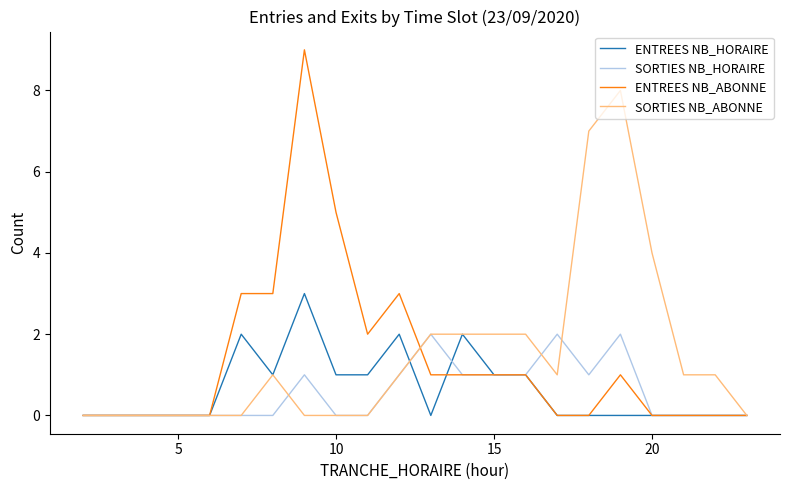

What is the maximum value shown in the chart?

9